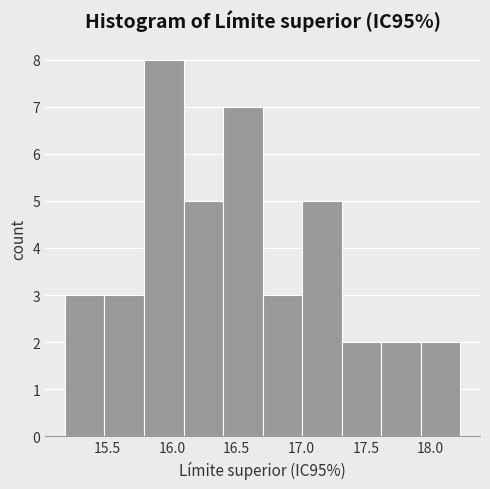

Over which range of the x-axis is the bar tallest?

15.80 to 16.10